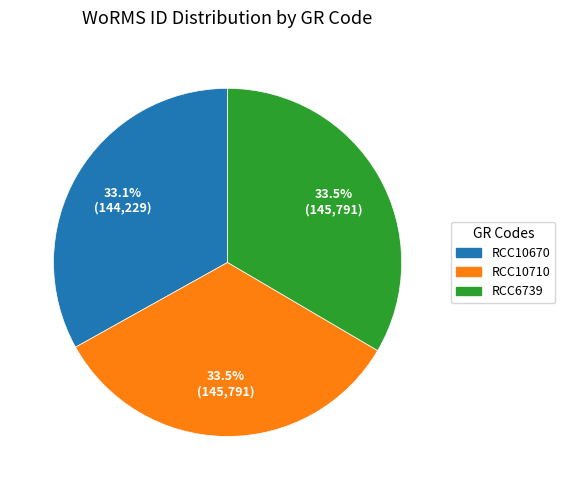

Approximately how many times larger is the value at RCC10710 compared to RCC10670?

1.0